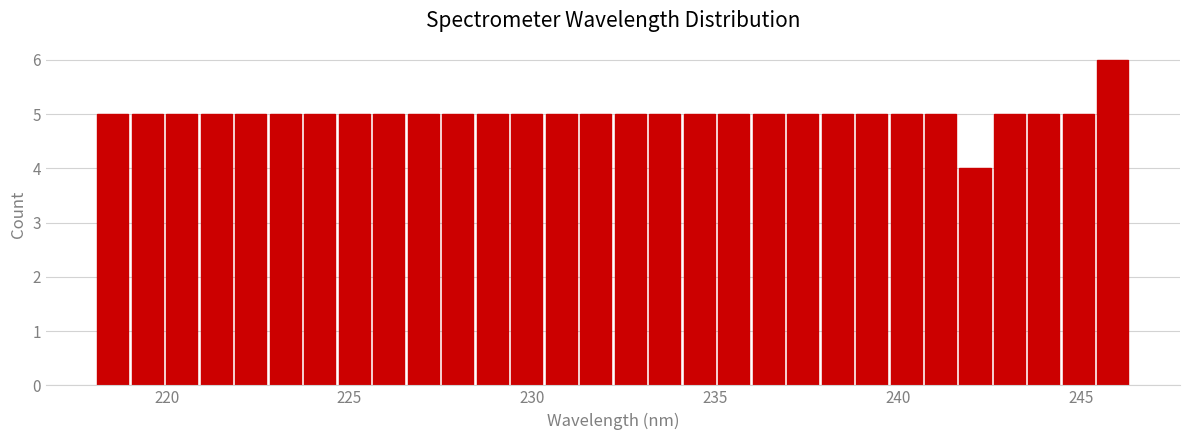

Read against the x-axis, roughly where is the centre of the tallest bar?

246.0